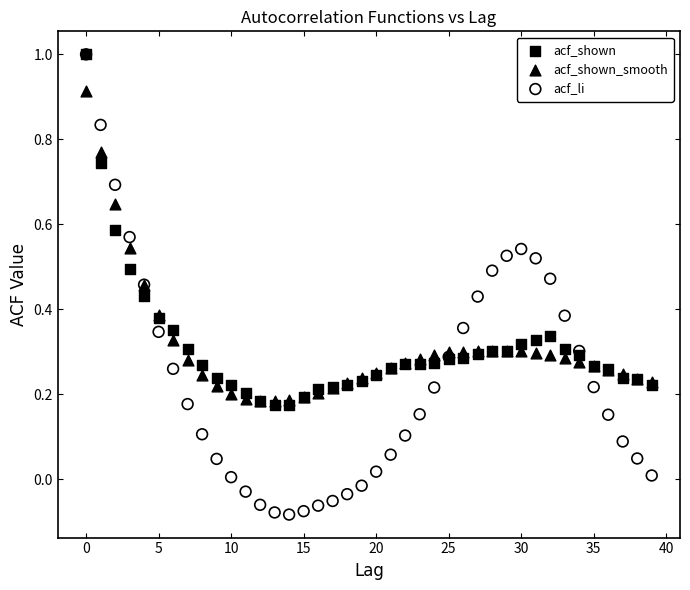

Which series reaches the minimum Y coordinate?

acf_li